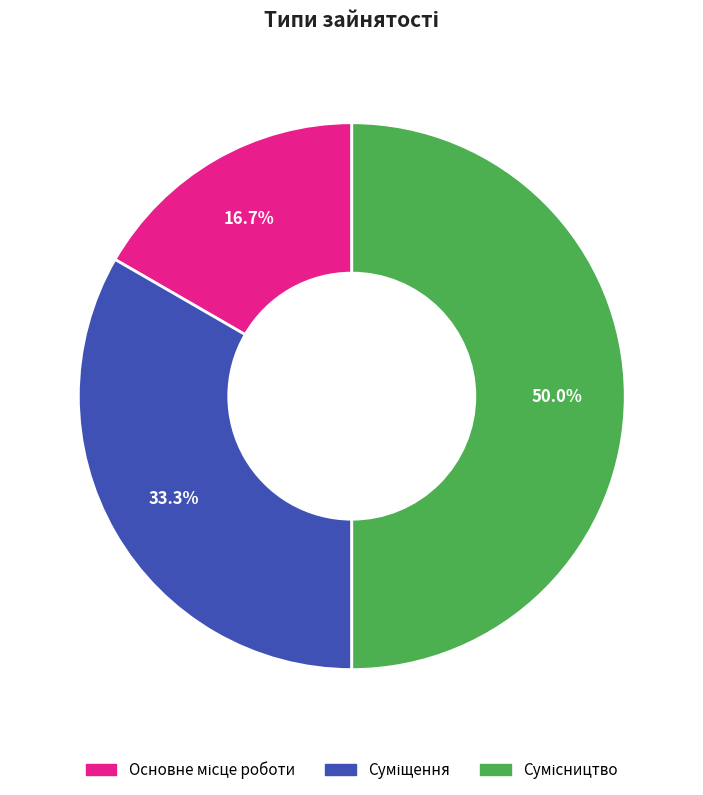

What percentage is the Суміщення slice, to the nearest percent?

33%